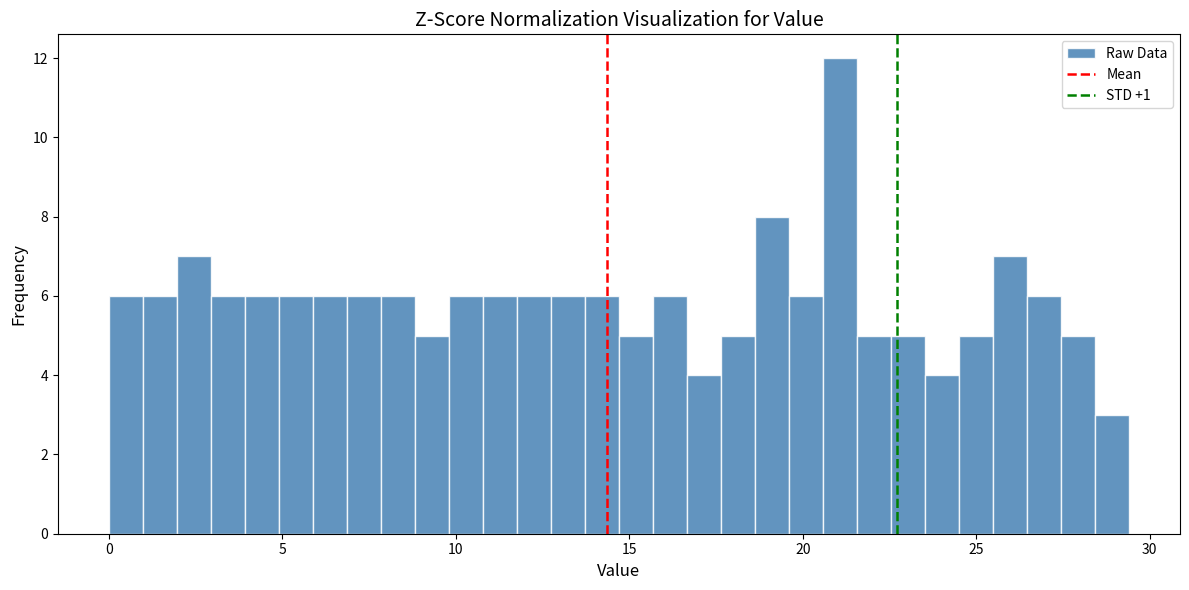

Read against the x-axis, roughly where is the centre of the tallest bar?

21.0